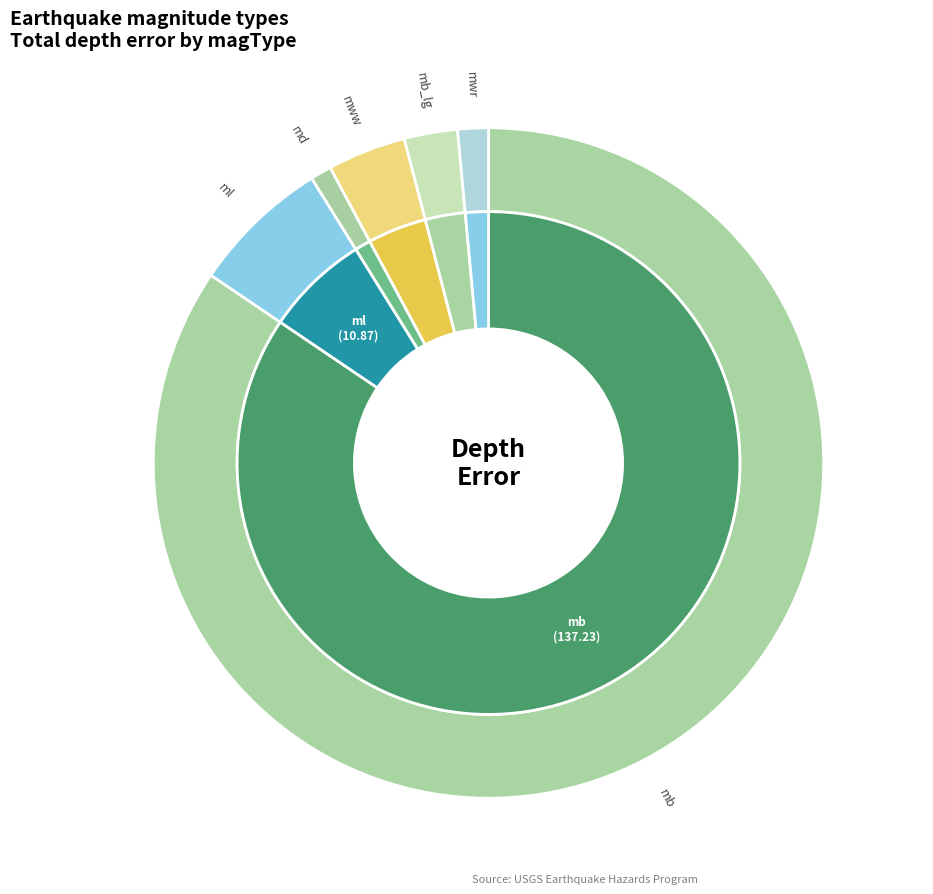

The ml slice represents 19% of the pie. True or false?

False